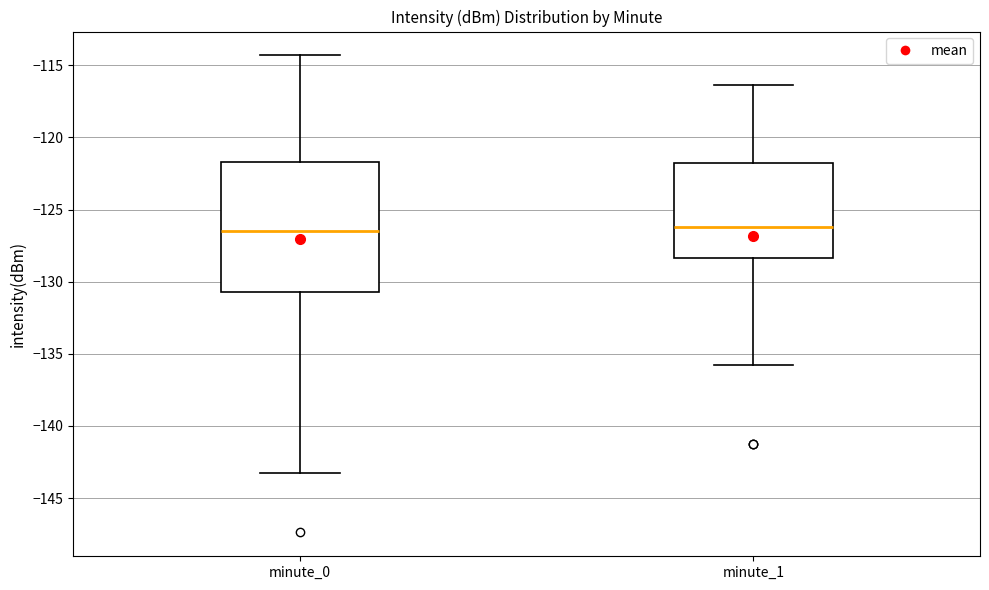

Where does the lower whisker of the box for minute_0 end on the y-axis? The values are not printed on the chart, so give them approximately, as read against the axis.

-143.0